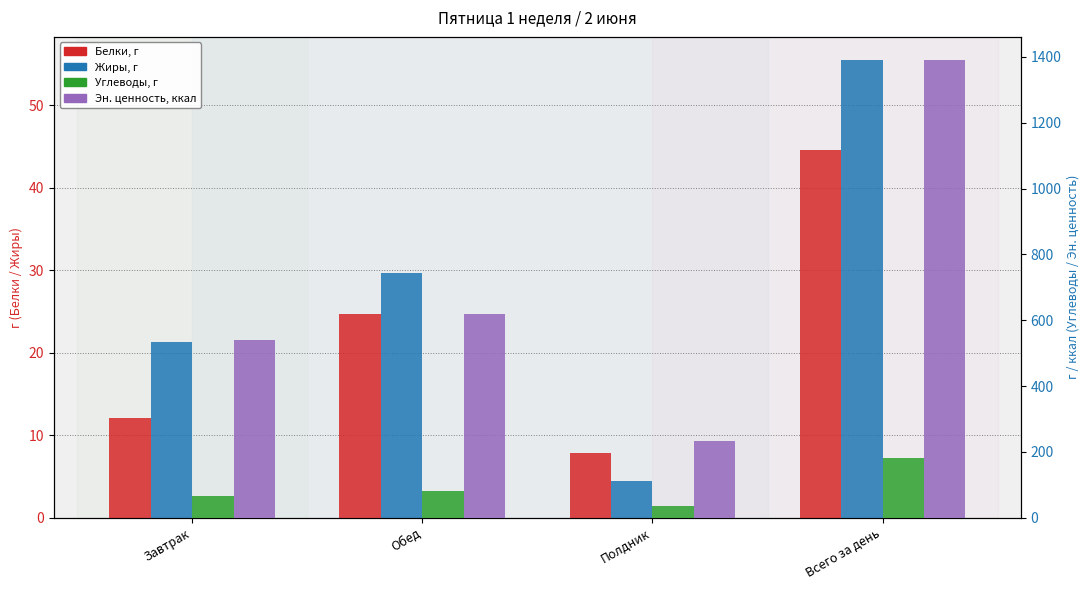

Is it true that Углеводы, г equals 35.7 at Завтрак?

False